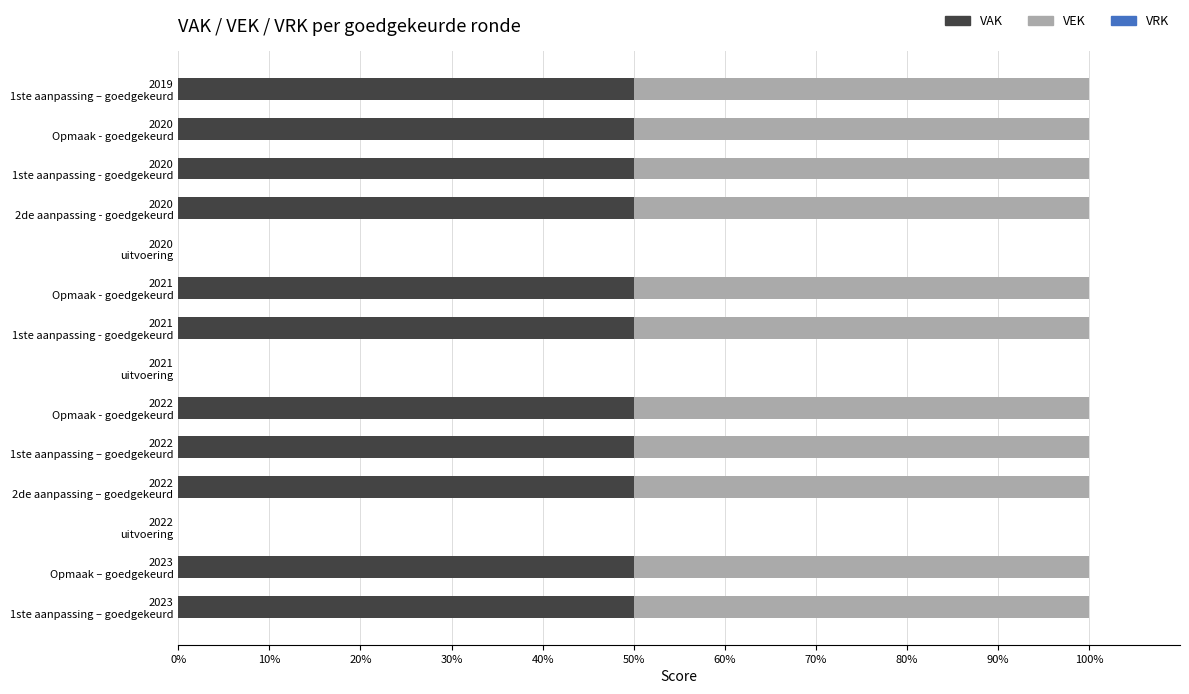

What is the highest value of the VAK series?

50